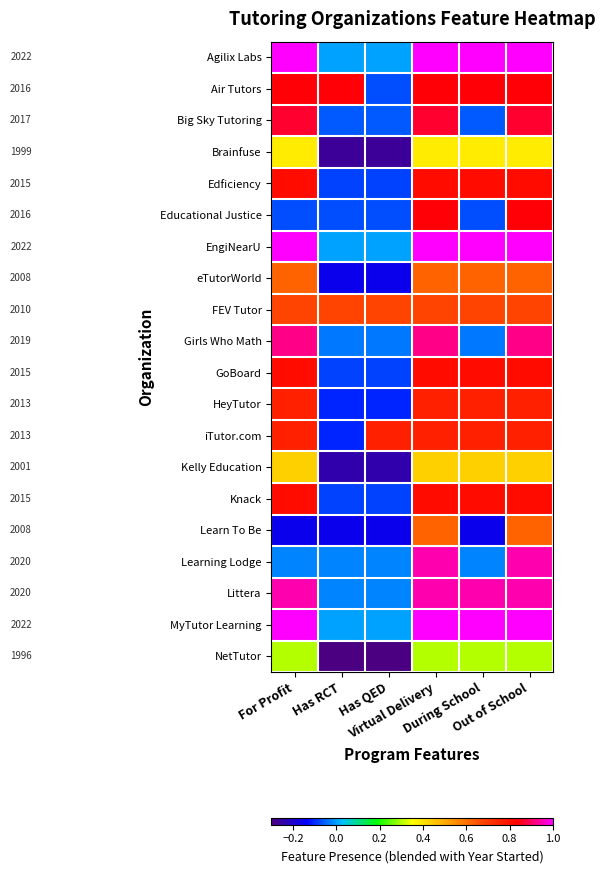

What is the total value across all series at Out of School?

15.3